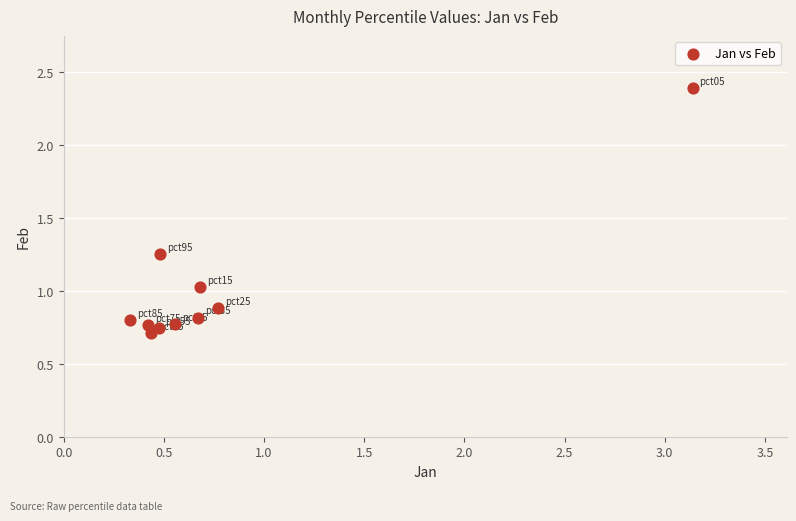

What is the range of X values (max minus min)?

2.8